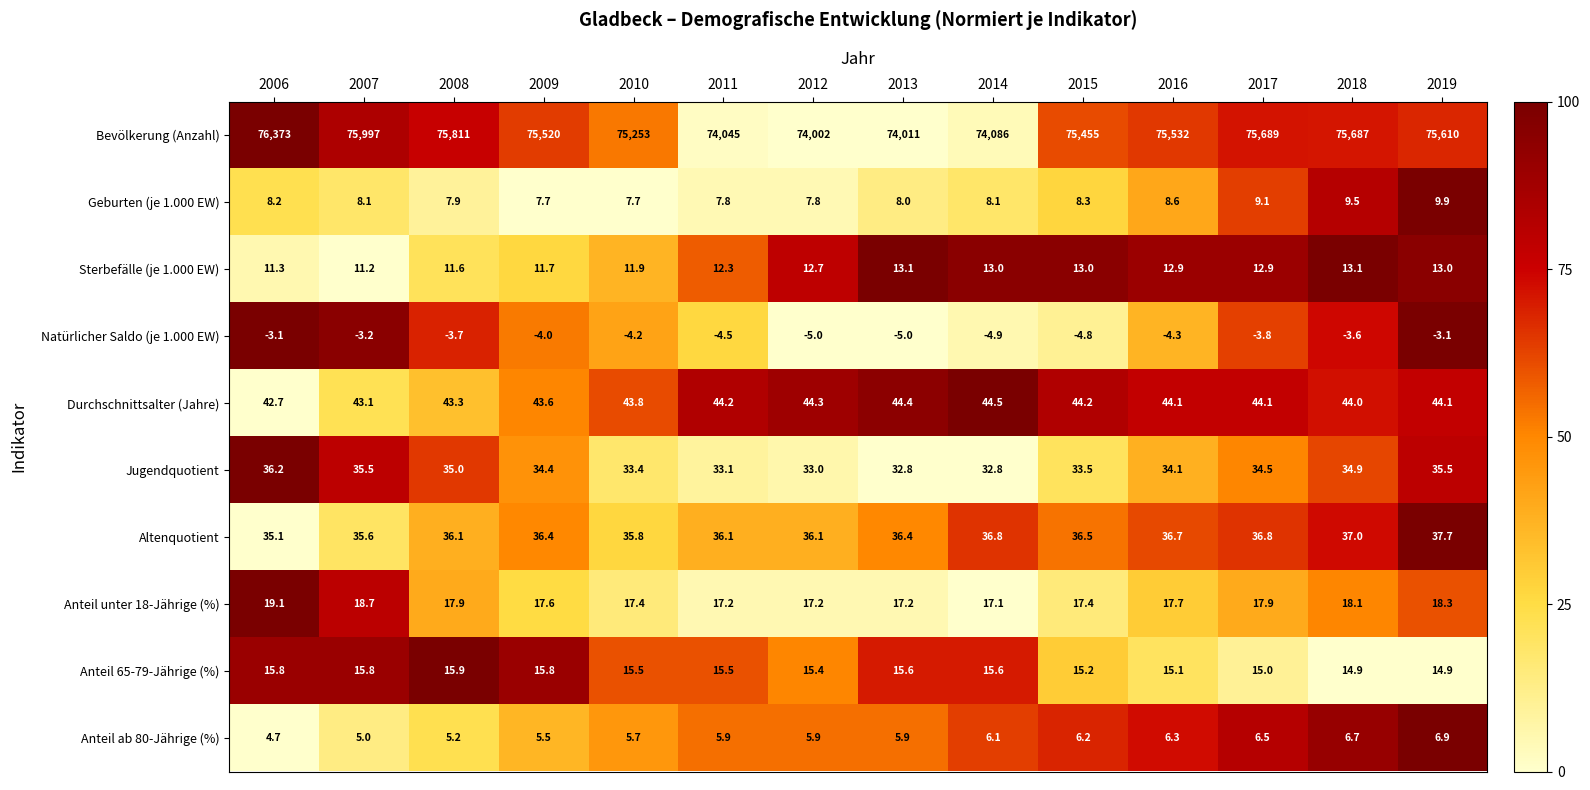

Rank the series by their maximum value, from highest to lowest.

Bevölkerung (Anzahl), Durchschnittsalter (Jahre), Altenquotient, Jugendquotient, Anteil unter 18-Jährige (%), Anteil 65-79-Jährige (%), Sterbefälle (je 1.000 EW), Geburten (je 1.000 EW), Anteil ab 80-Jährige (%), Natürlicher Saldo (je 1.000 EW)